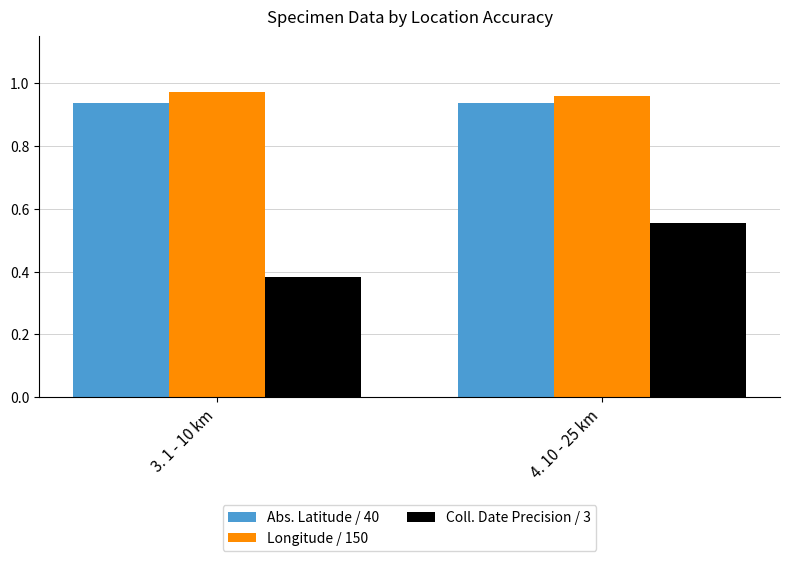

Which series has the widest spread of values?

Coll. Date Precision / 3